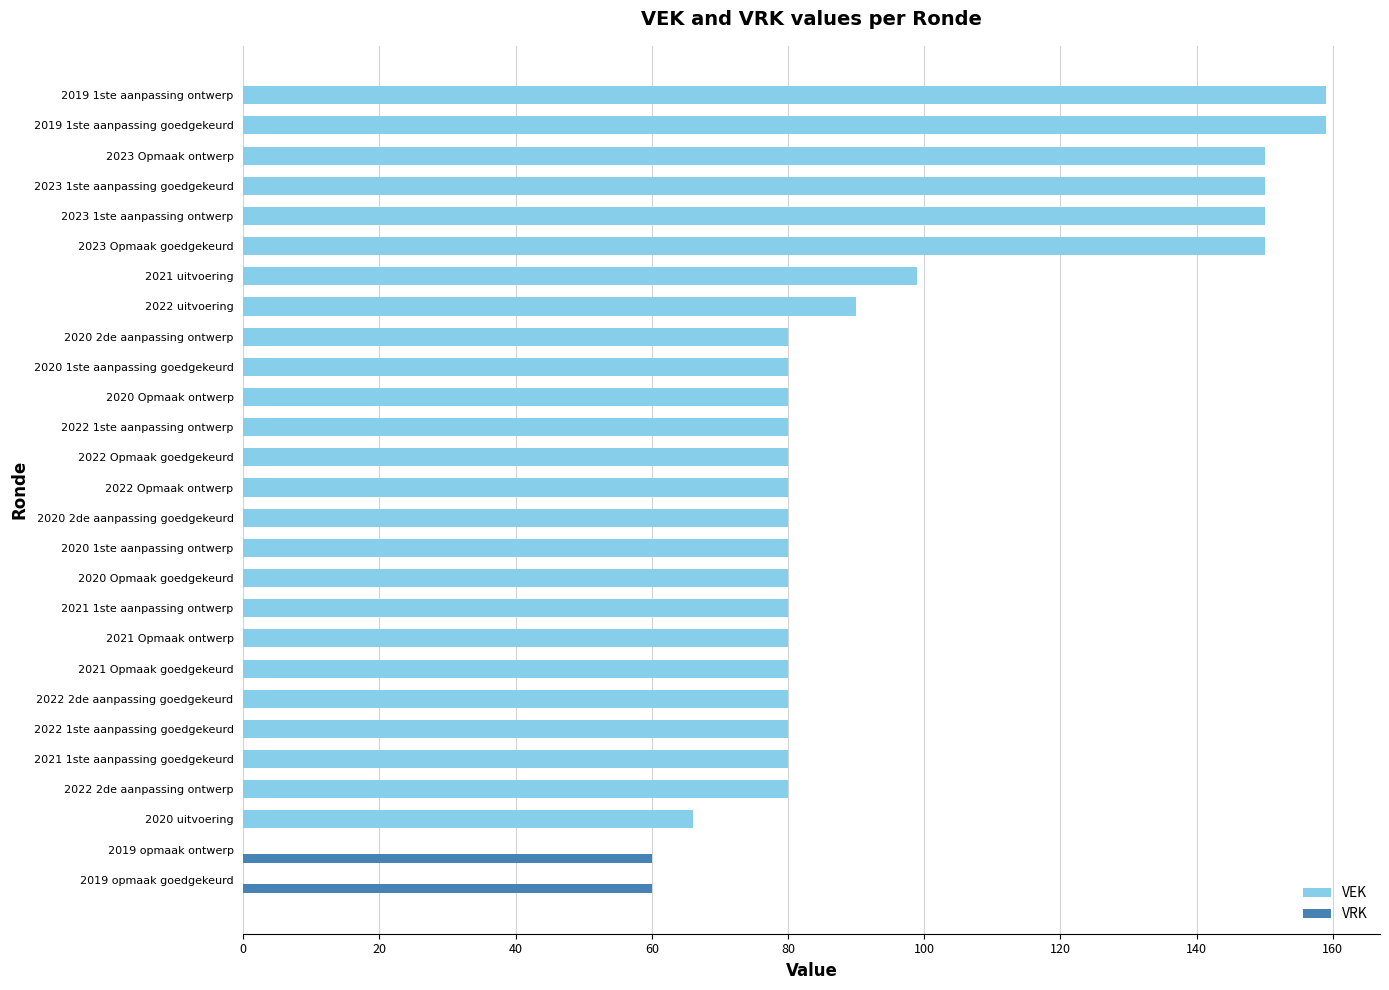

Between 2019 opmaak goedgekeurd and 2022 Opmaak ontwerp, which series saw the biggest shift?

VEK